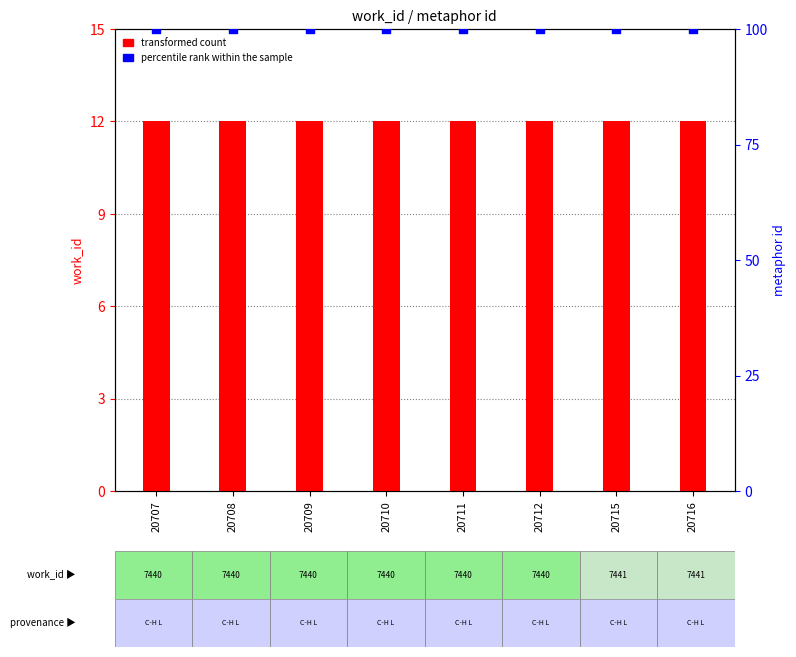

What are all the series names shown in the legend?

transformed count, percentile rank within the sample